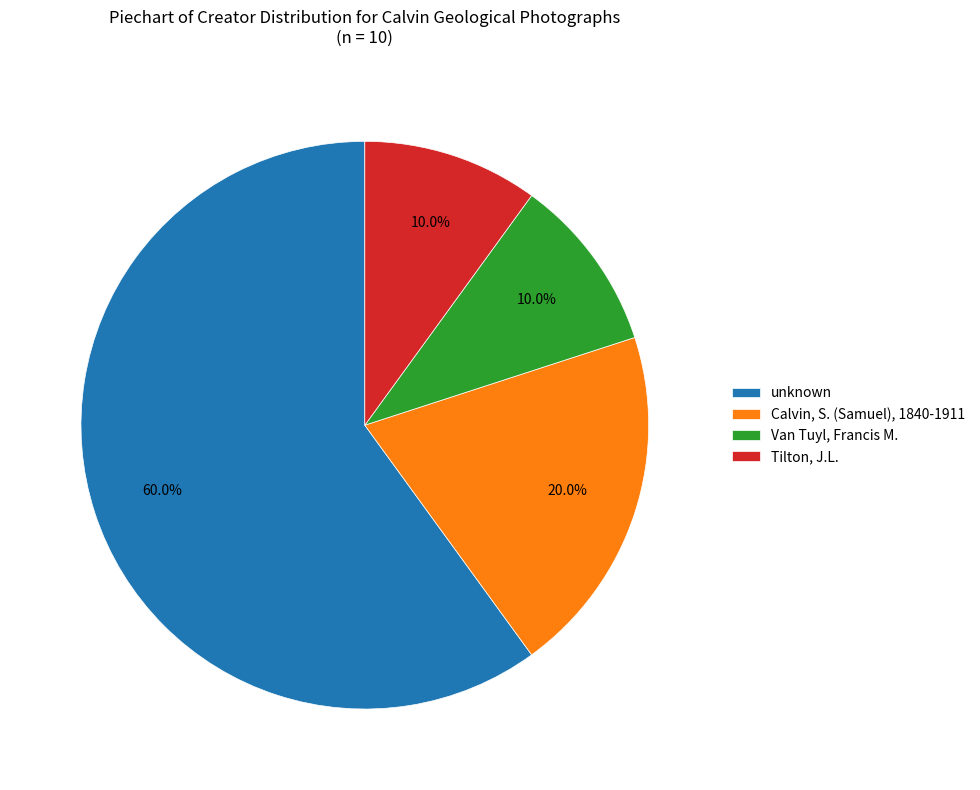

To the nearest percent, what portion does Tilton, J.L. represent?

10%